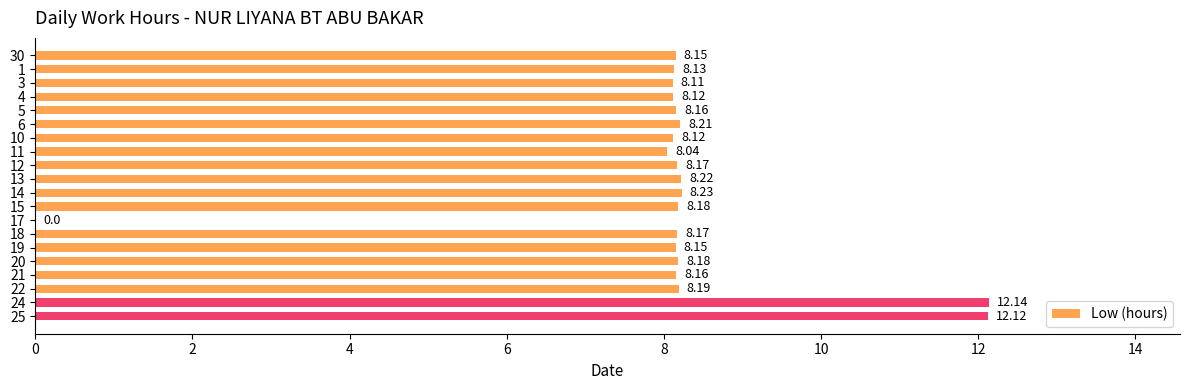

What is the change in value from 6 to 14?

+0.0